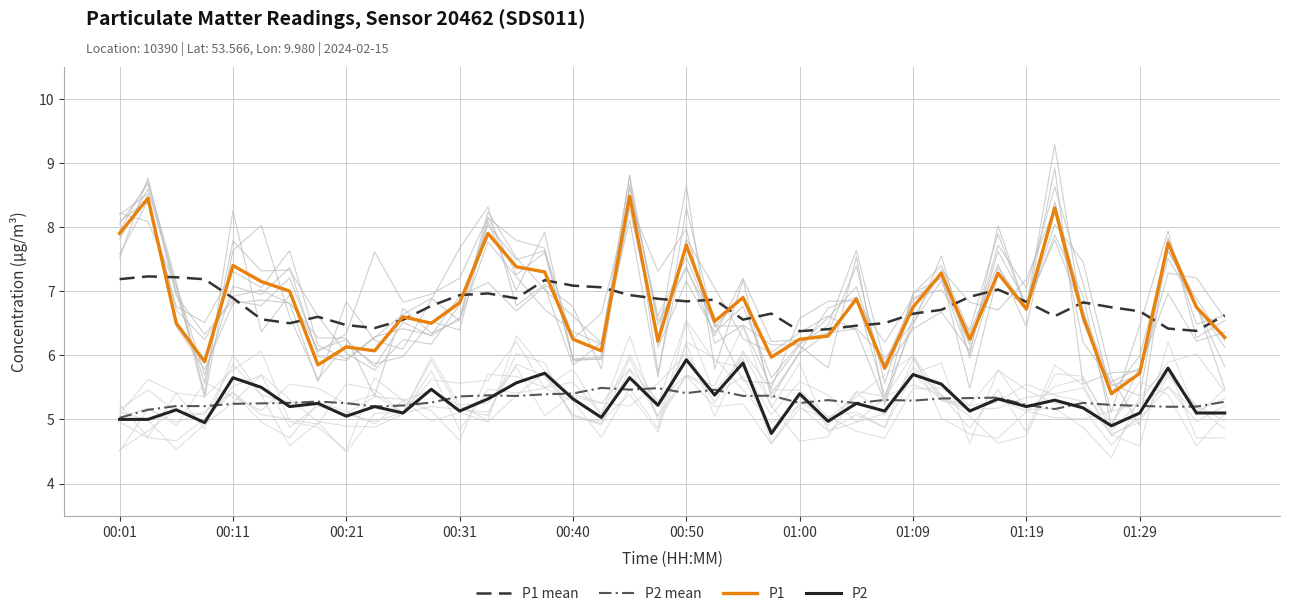

Which series changed the most between 37 and 39?

P1